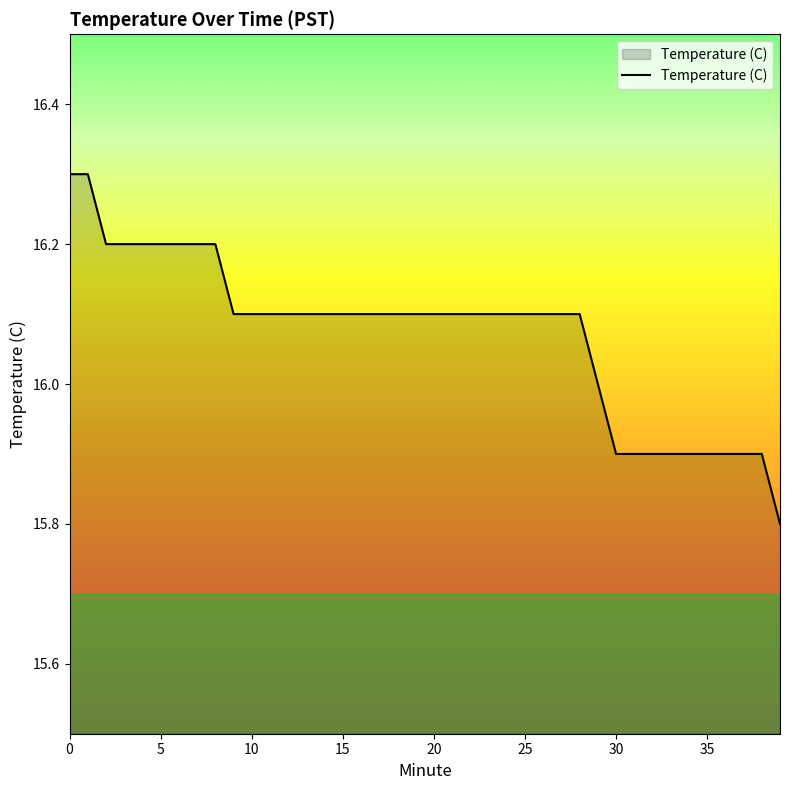

How many lines are shown in the chart?

1